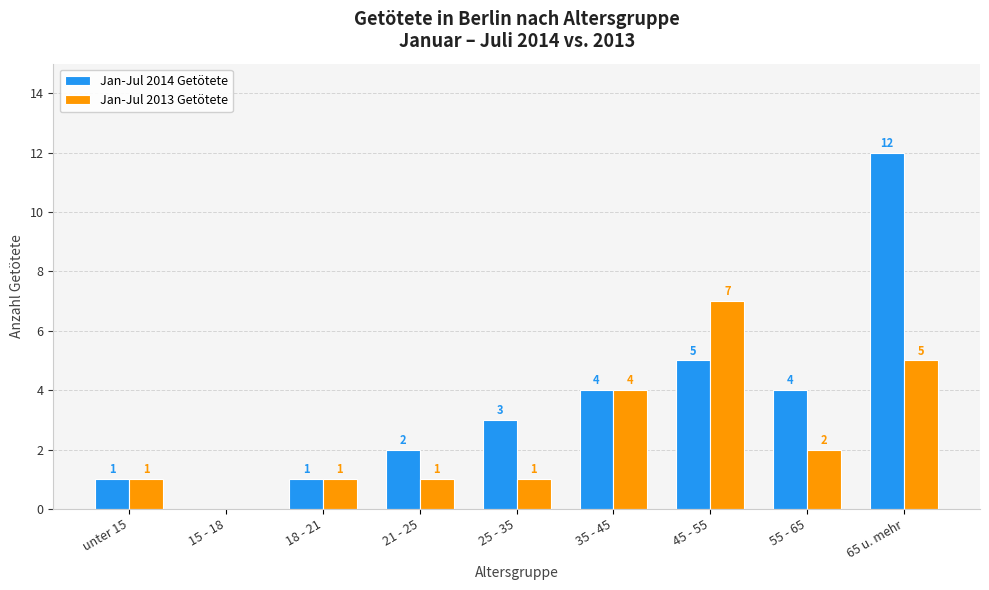

What is the total value across all series at 25 - 35?

4